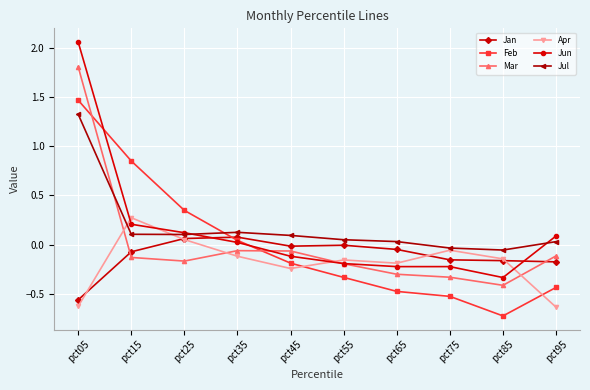

At which category is the sum across all series the highest?

pct05